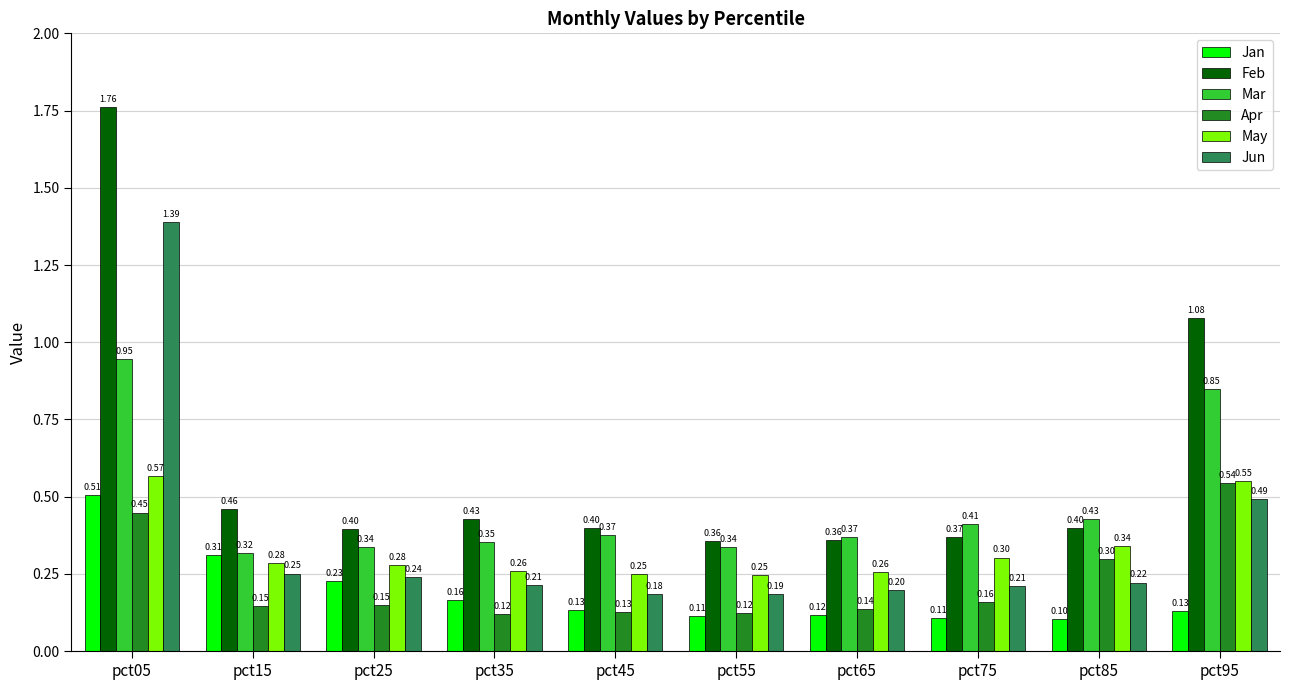

What is the sum of the Jun values at pct85 and pct05?

1.6